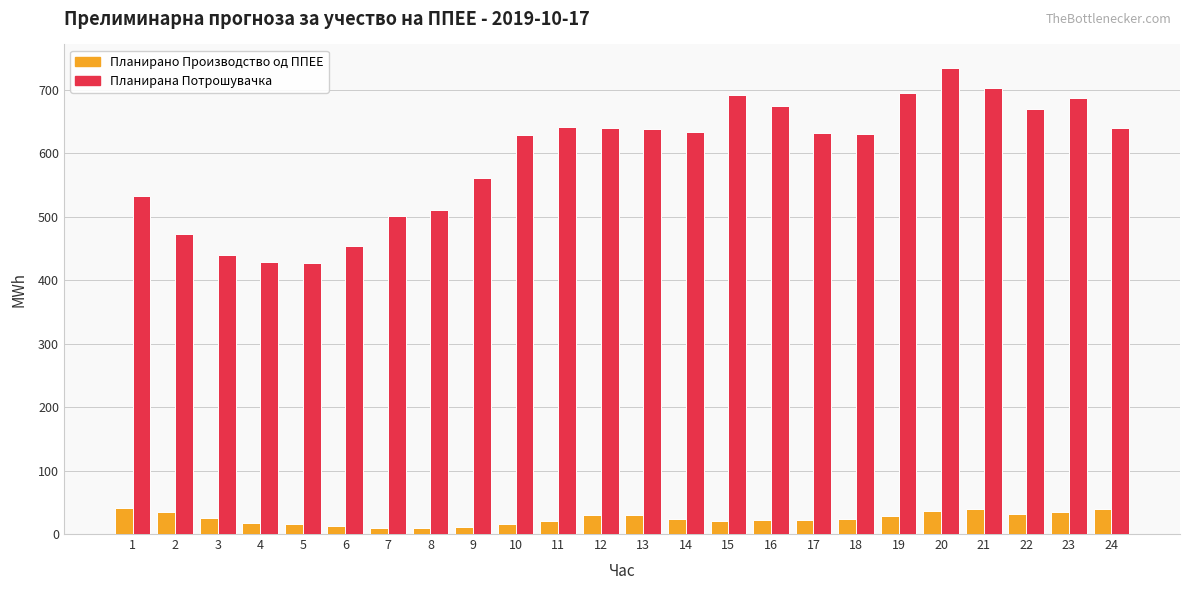

What is the value of the Планирано Производство од ППЕЕ bar at the 4th from the left?

17.9